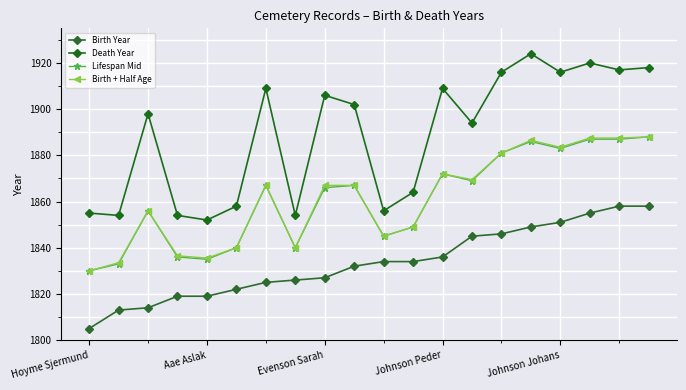

What are all the series names shown in the legend?

Birth Year, Death Year, Lifespan Mid, Birth + Half Age